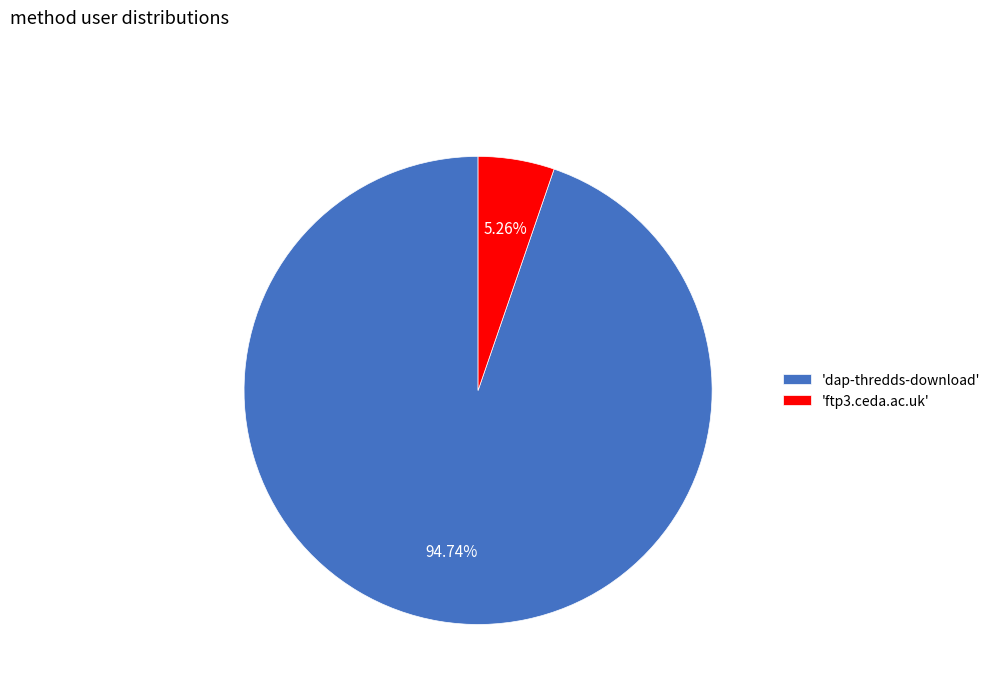

Is the sum of 'dap-thredds-download' and 'ftp3.ceda.ac.uk' greater than half?

Yes